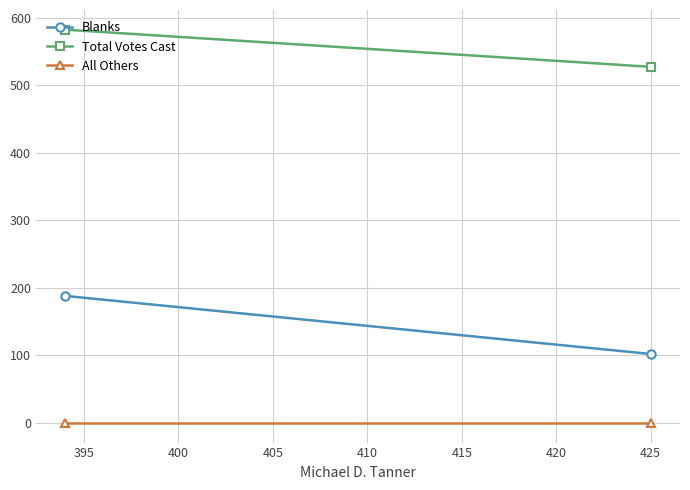

Count the number of data series in this chart.

3